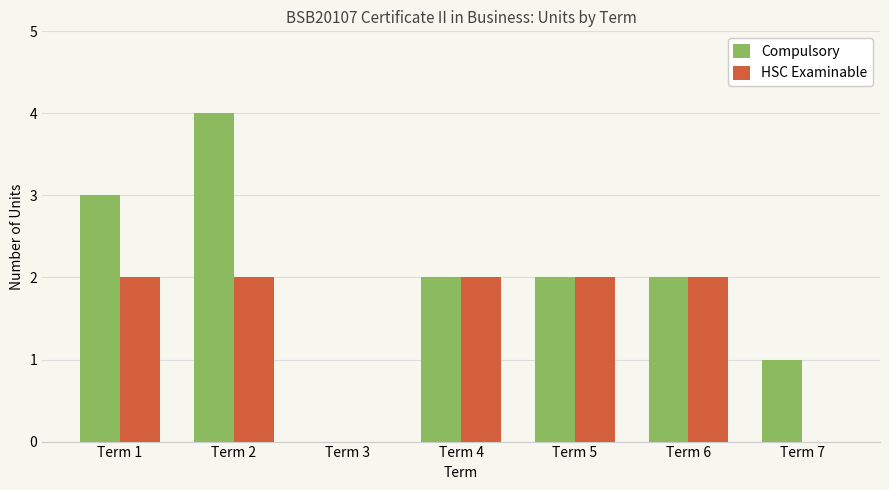

What are all the series names shown in the legend?

Compulsory, HSC Examinable